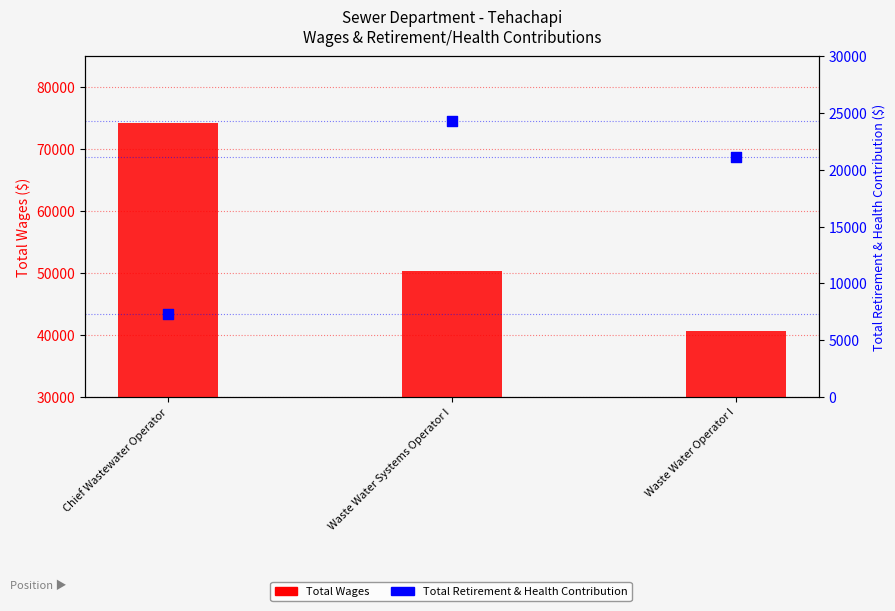

Is the value of Total Retirement & Health Contribution at Waste Water Operator I greater than the value of Total Wages at Waste Water Systems Operator I?

No